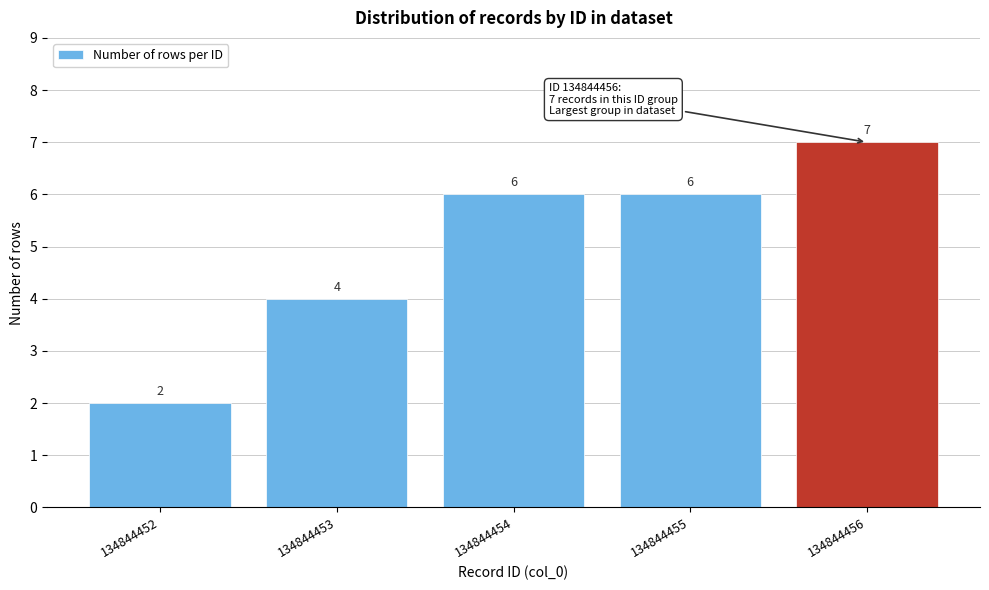

Reading left to right, what are all the values shown in this chart?

134844452=2	134844453=4	134844454=6	134844455=6	134844456=7